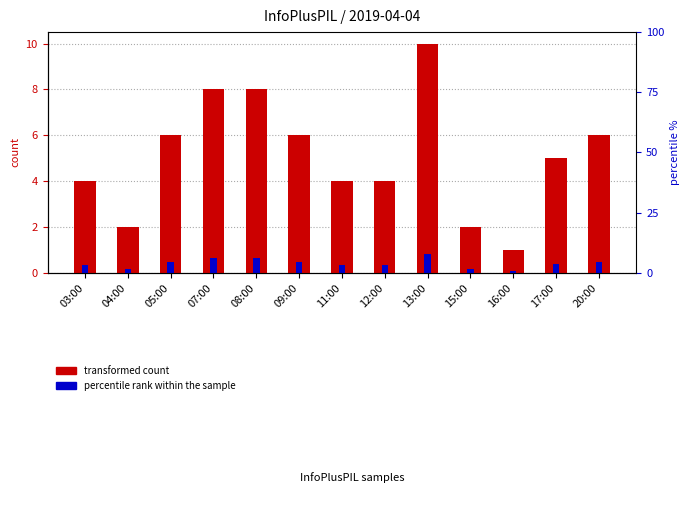

Reading left to right, extract all data points from this chart.

transformed count: 4.0	2.0	6.0	8.0	8.0	6.0	4.0	4.0	10.0	2.0	1.0	5.0	6.0
percentile rank within the sample: 0.3	0.2	0.5	0.6	0.6	0.5	0.3	0.3	0.8	0.2	0.1	0.4	0.5